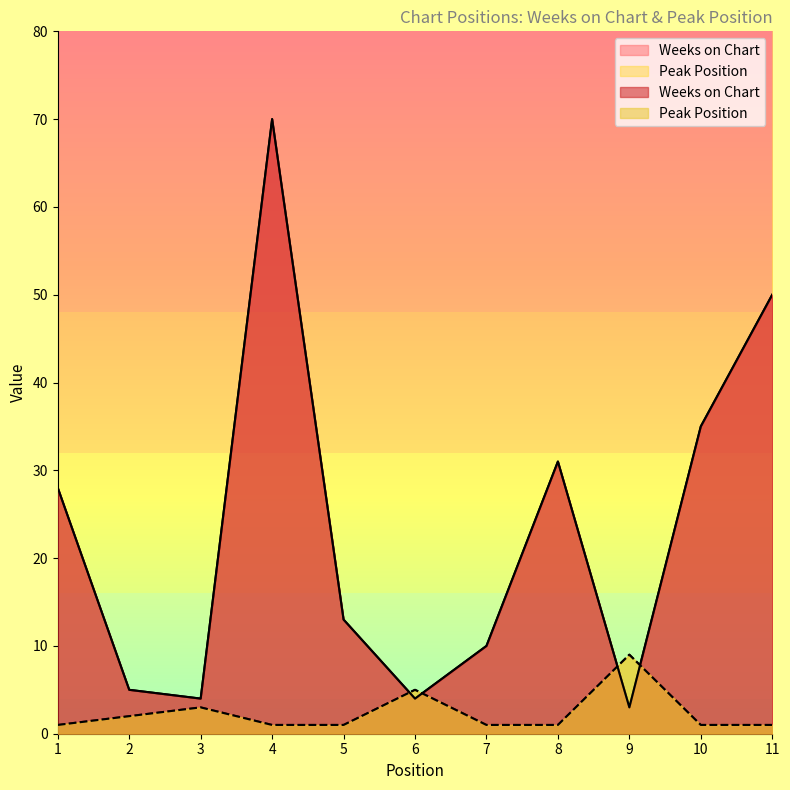

What is the sum of all Peak Position values?

26